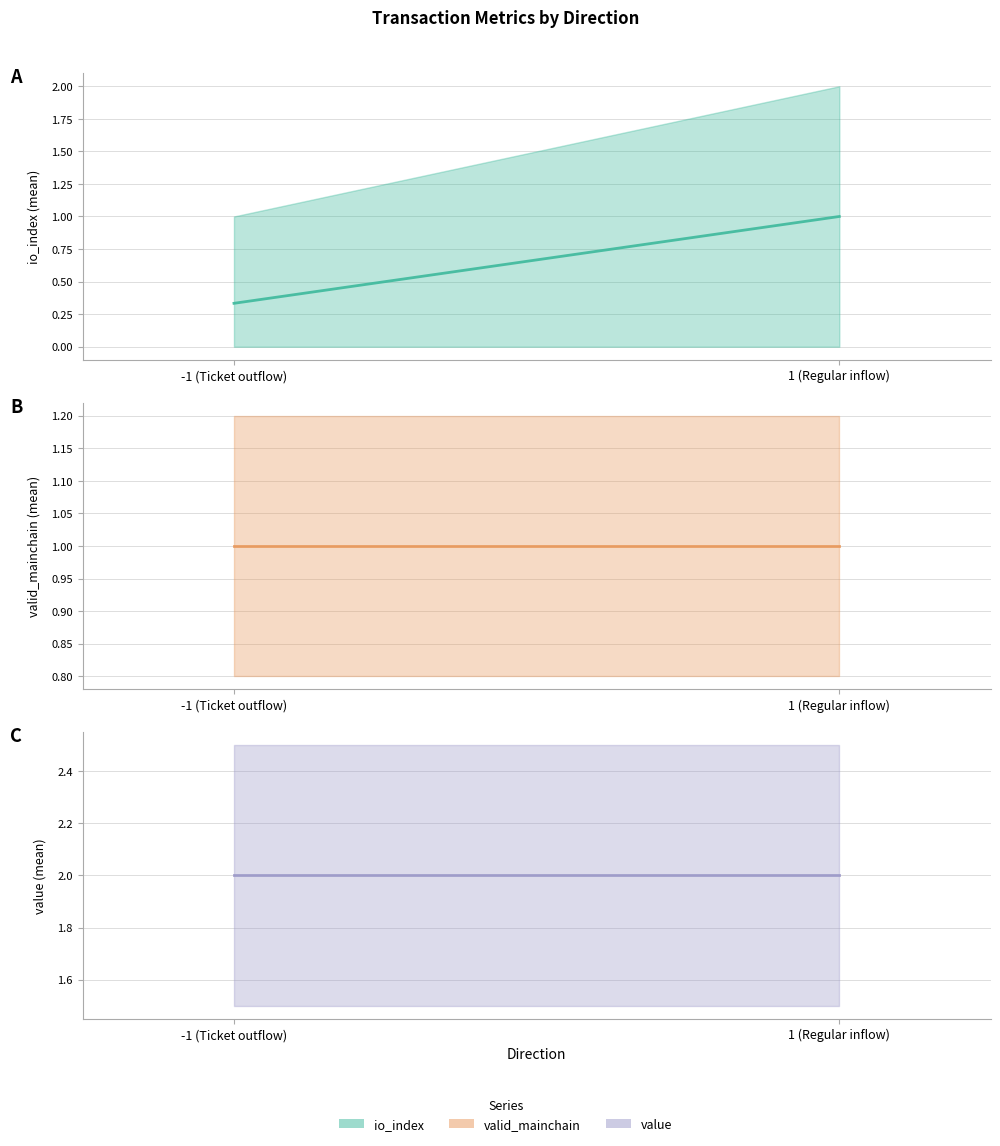

What is the label of the 2nd point from the left?

1 (Regular inflow)